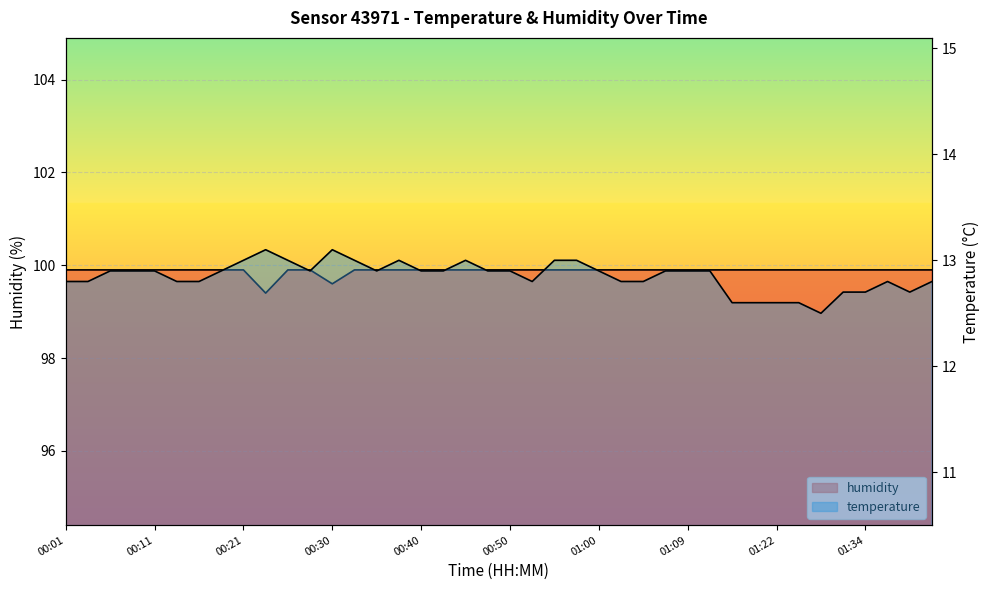

Count the humidity values in the range 99 to 100.

40